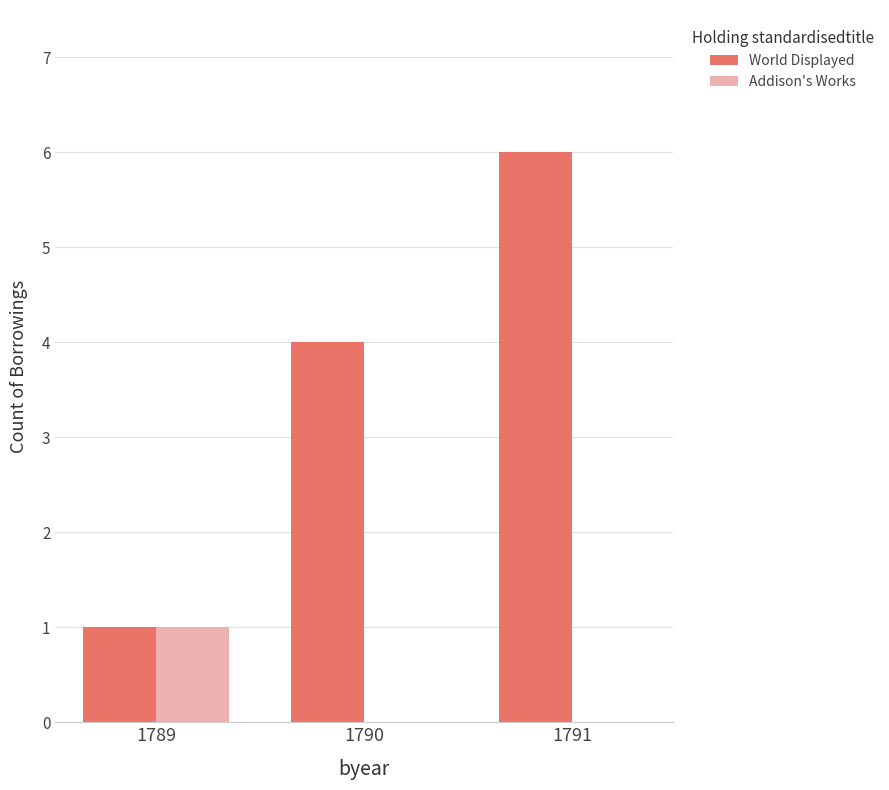

What is the greatest value displayed?

6